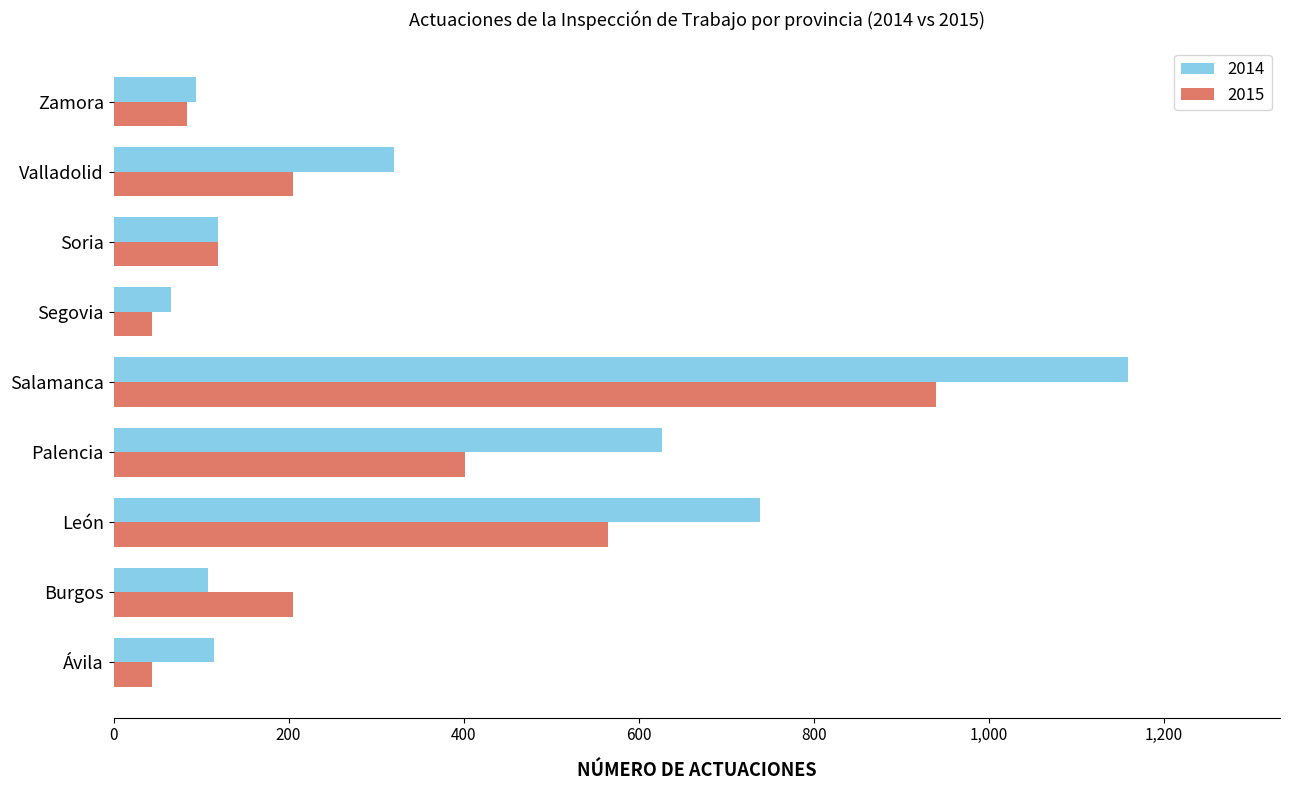

Is the value of 2014 at Segovia greater than the value of 2015 at Palencia?

No